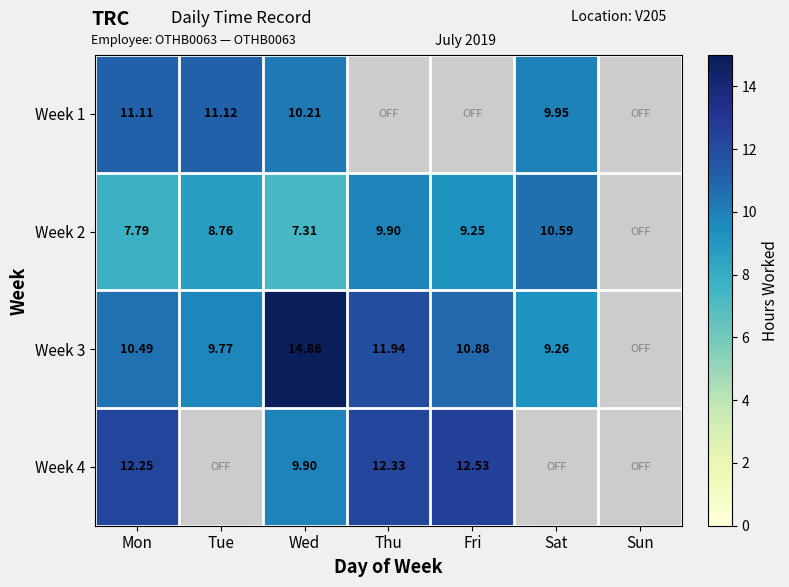

The Week 4 series shows 18.6 at Fri. True or false?

False